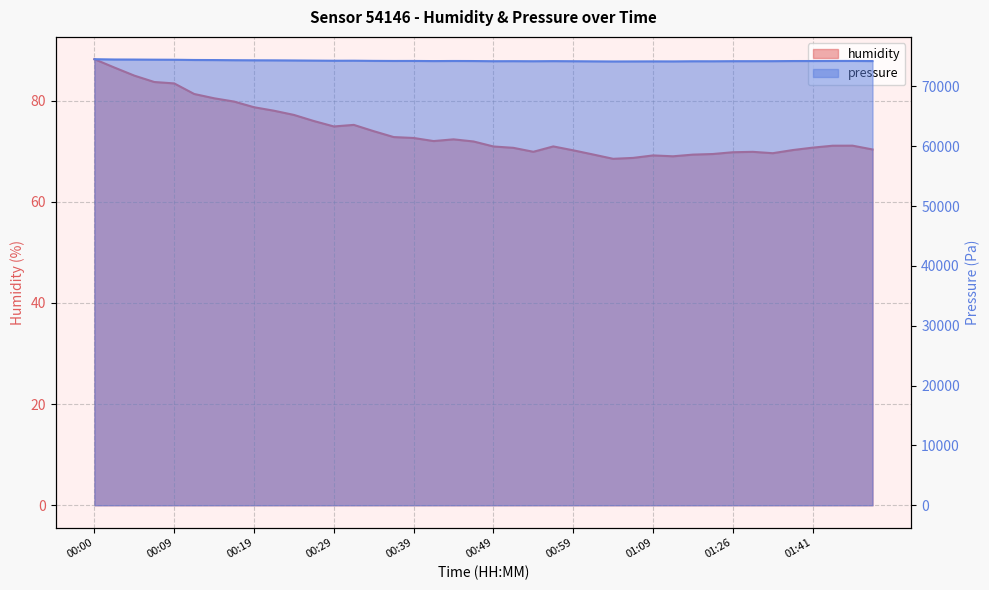

True or false: humidity and pressure cross at least once.

False